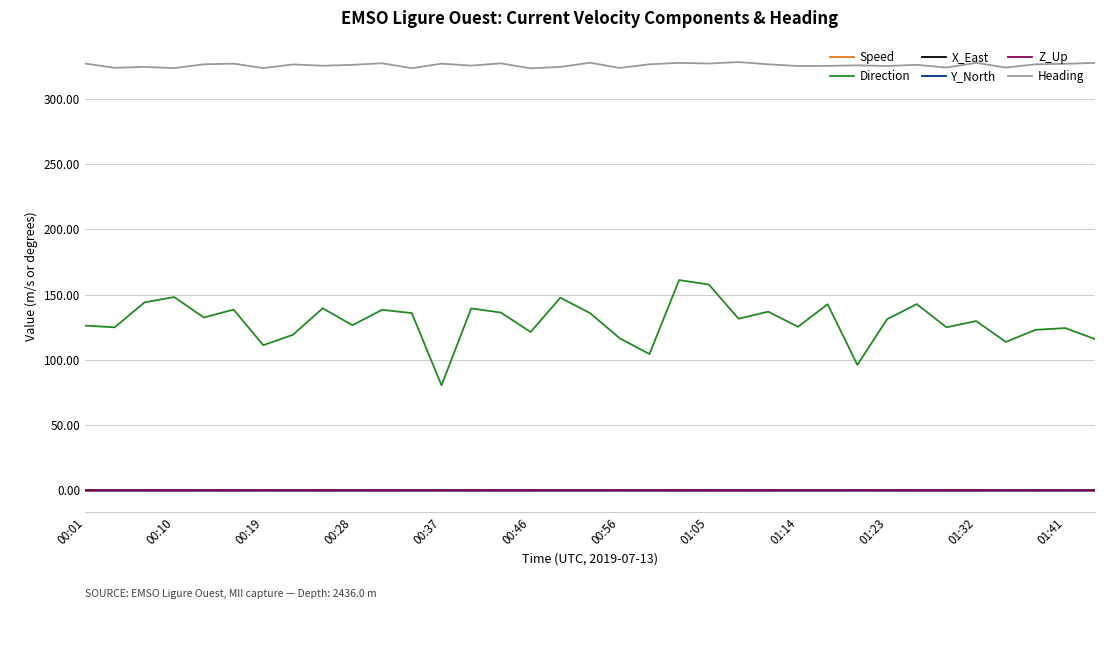

Which series has the widest spread of values?

Direction